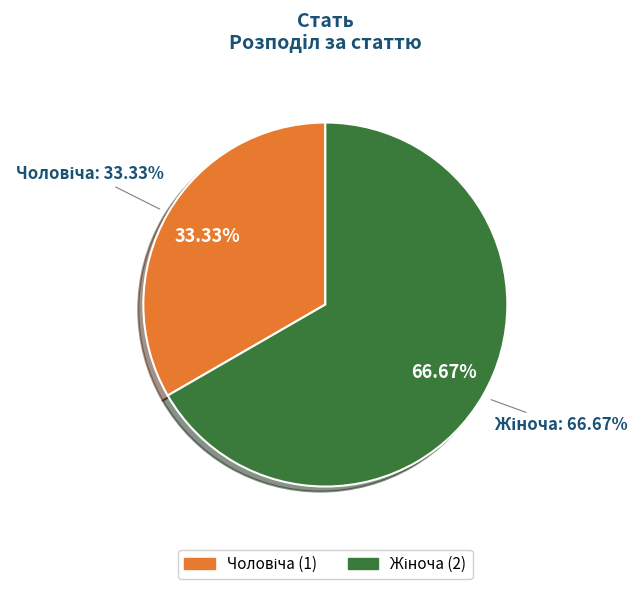

What is the majority slice?

Жіноча